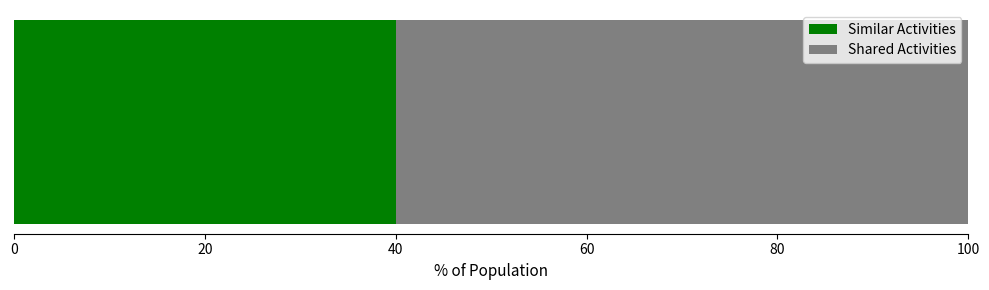

What is the highest value of the Similar Activities series?

40